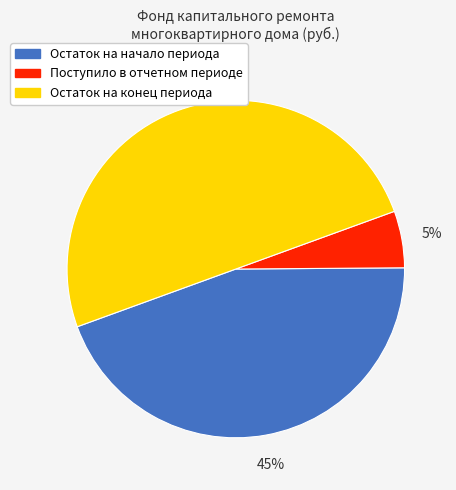

To the nearest percent, what is the average slice percentage?

33%